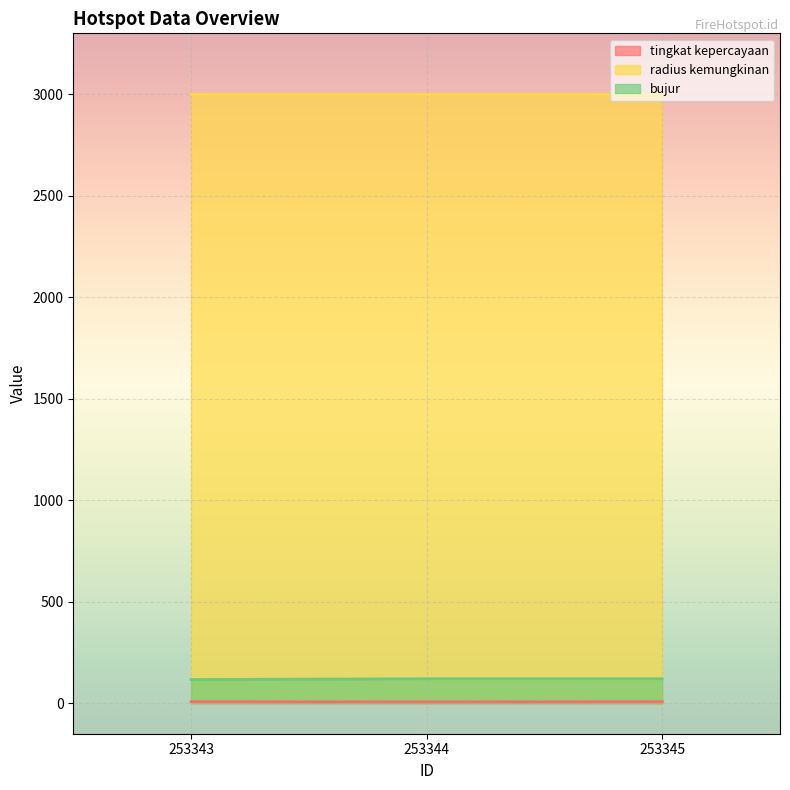

True or false: bujur has a value of 184.8 at 253343.

False